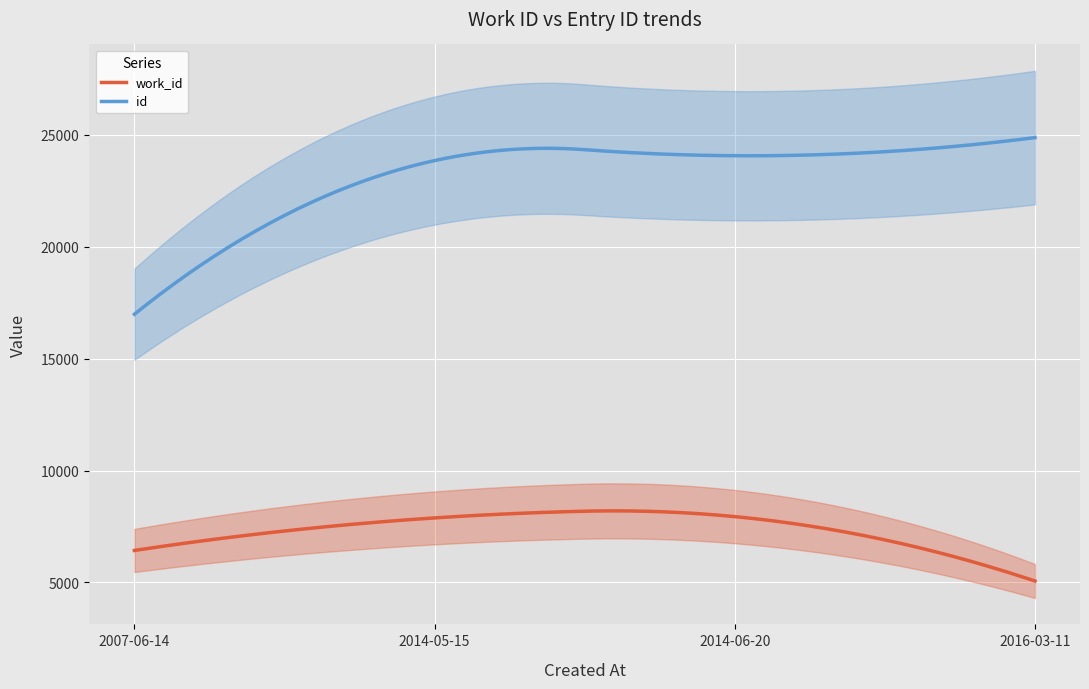

The value of id at 2016-03-11 is 24875. True or false?

True